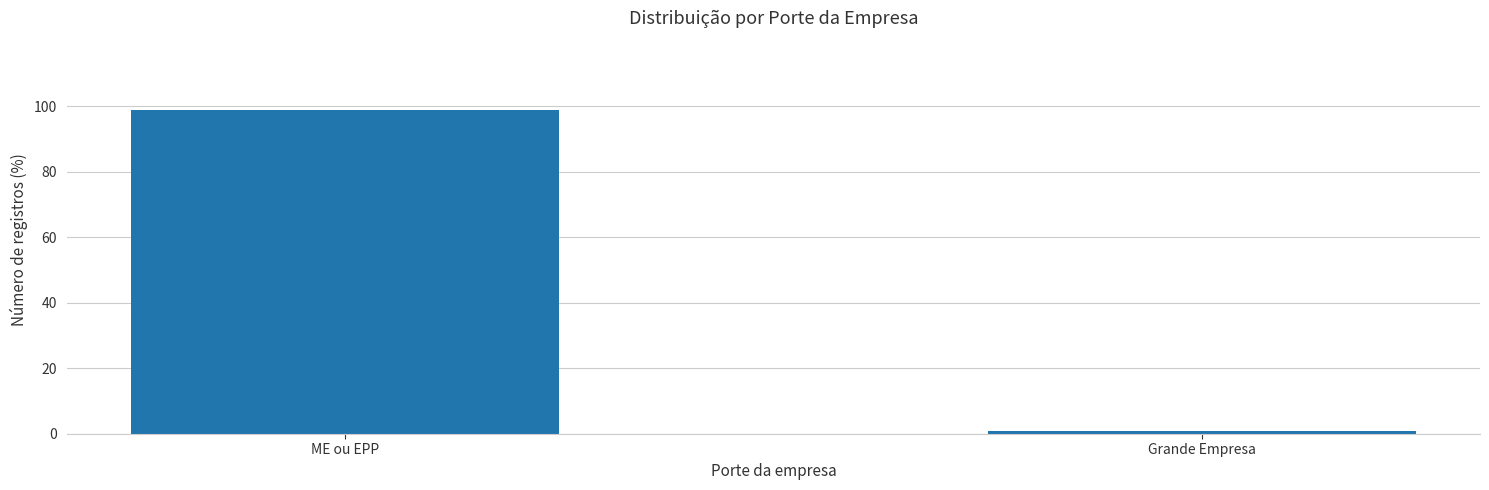

Reading right to left, extract all data points from this chart.

1.0	99.0